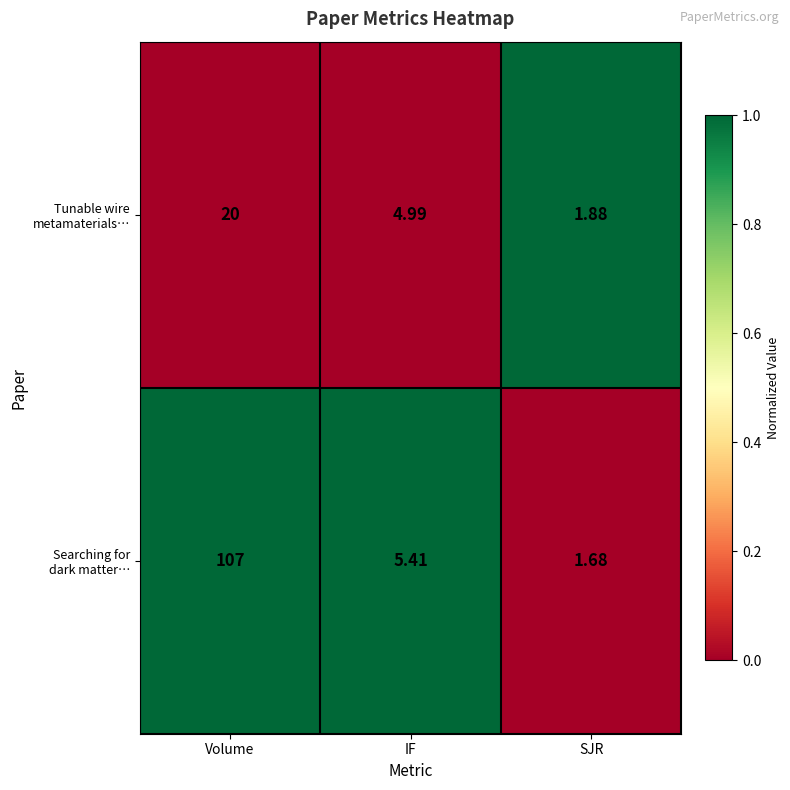

At which category does the chart reach its minimum across all series?

SJR